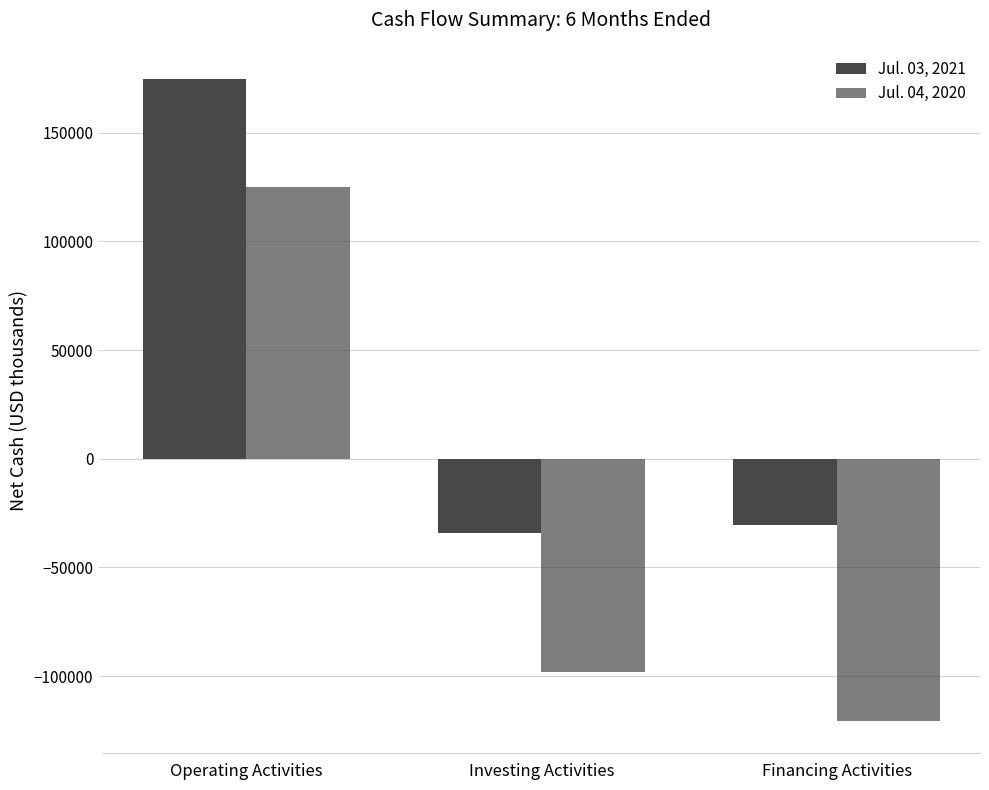

Between Investing Activities and Financing Activities, which series saw the biggest shift?

Jul. 04, 2020